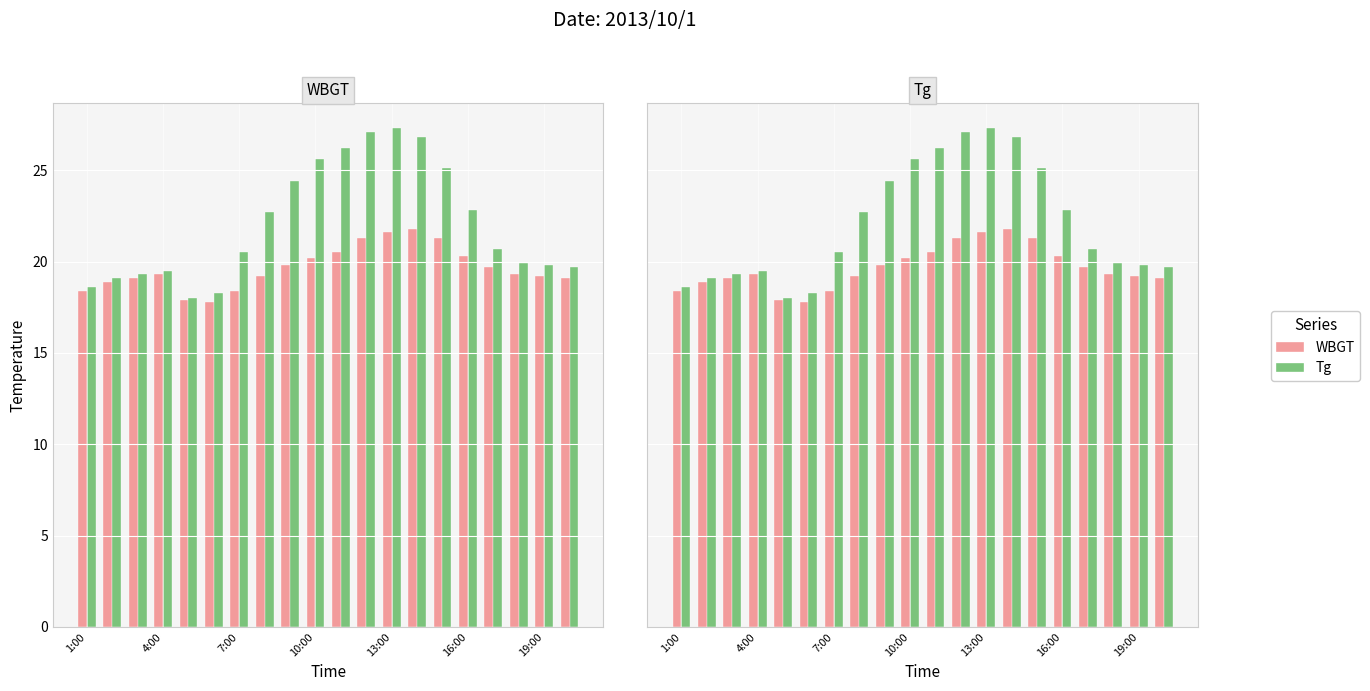

Which series has the largest range (max minus min)?

Tg